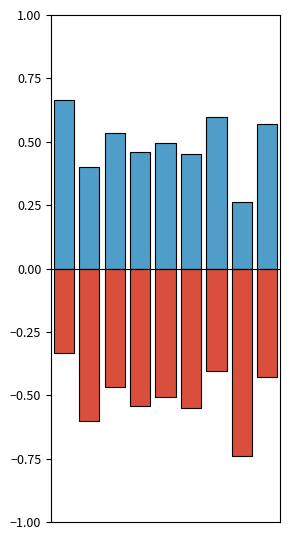

Between 3 and 4, which series saw the biggest shift?

Males